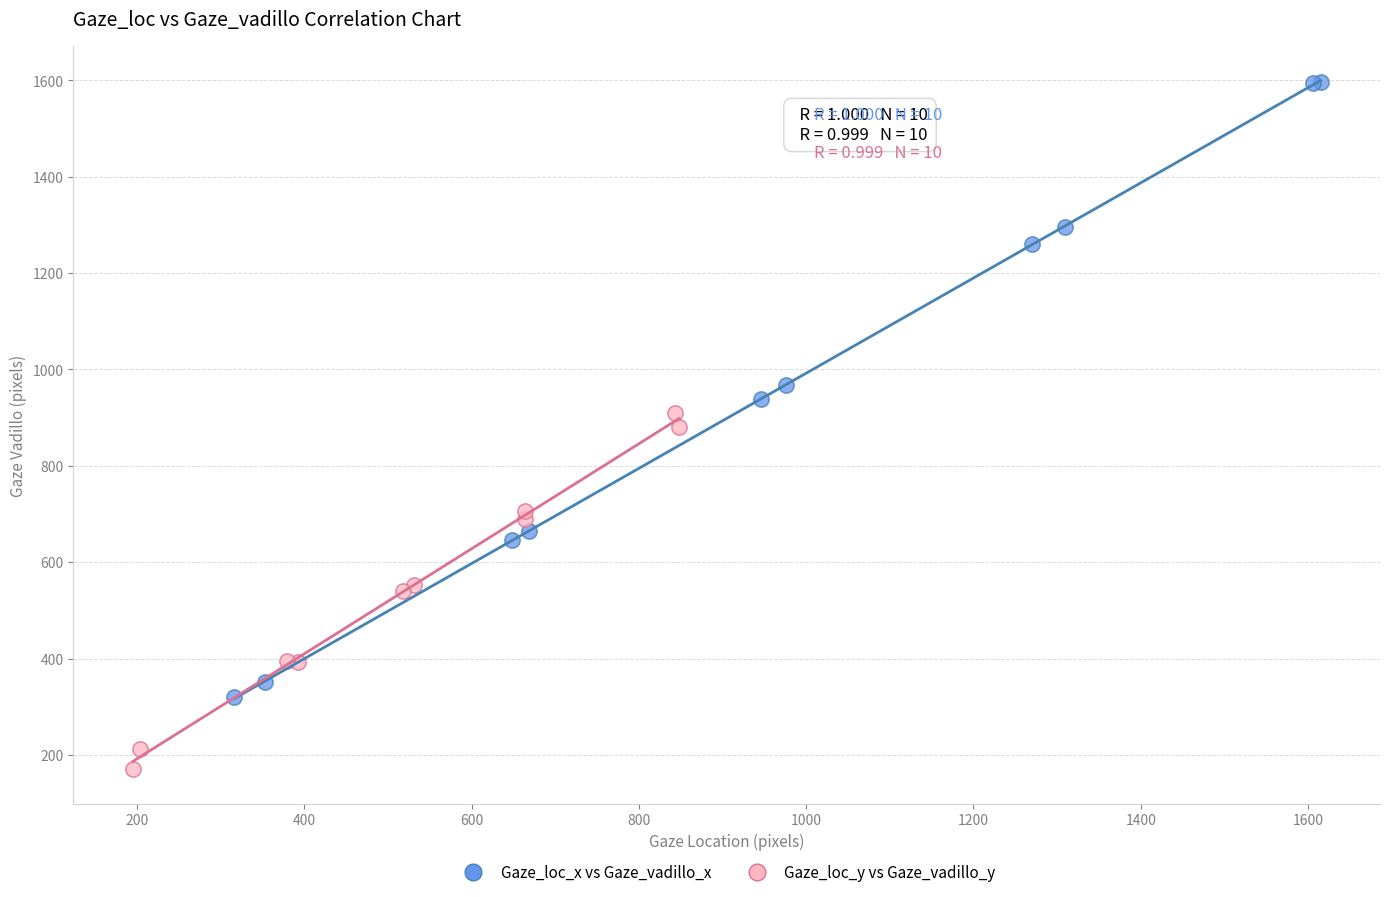

Which series has the largest Y range (max minus min)?

Gaze_loc_x vs Gaze_vadillo_x